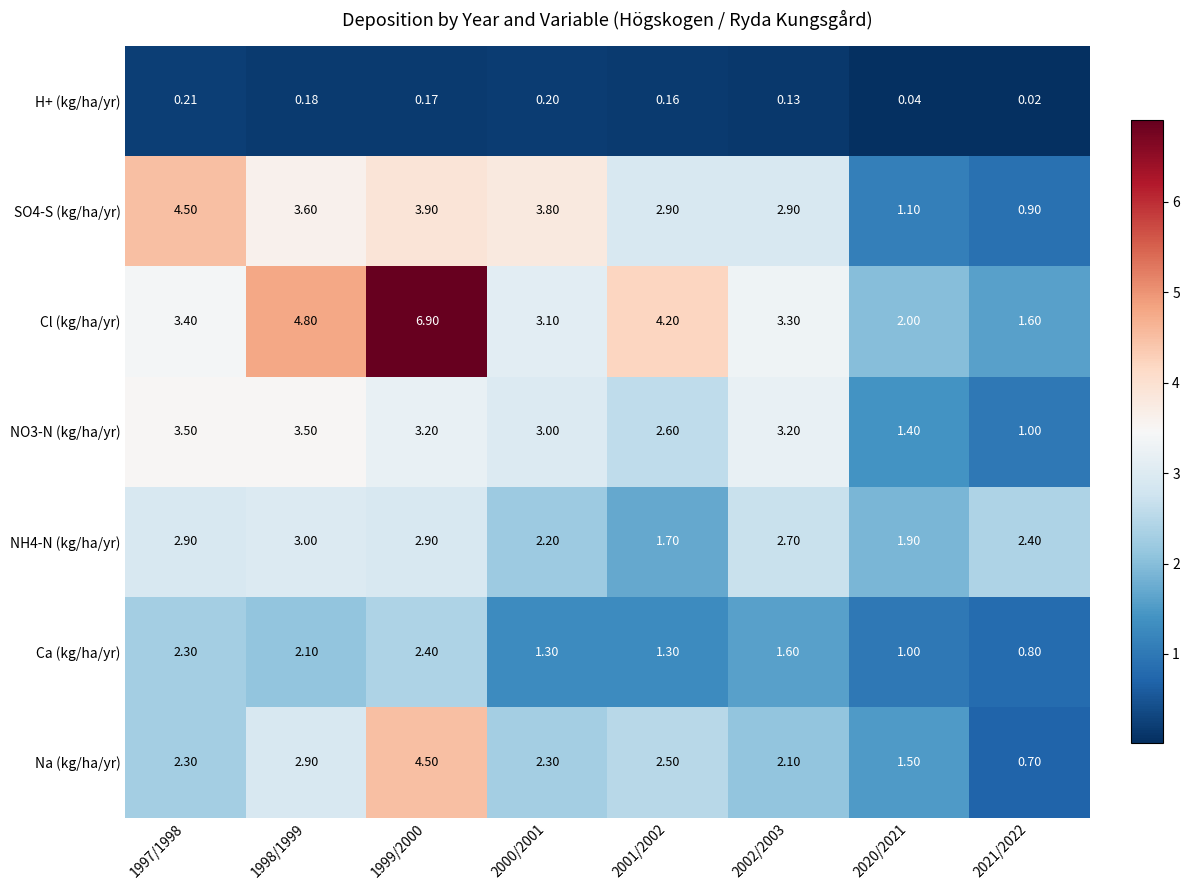

Is the value of Cl (kg/ha/yr) at 2020/2021 greater than the value of SO4-S (kg/ha/yr) at 1997/1998?

No